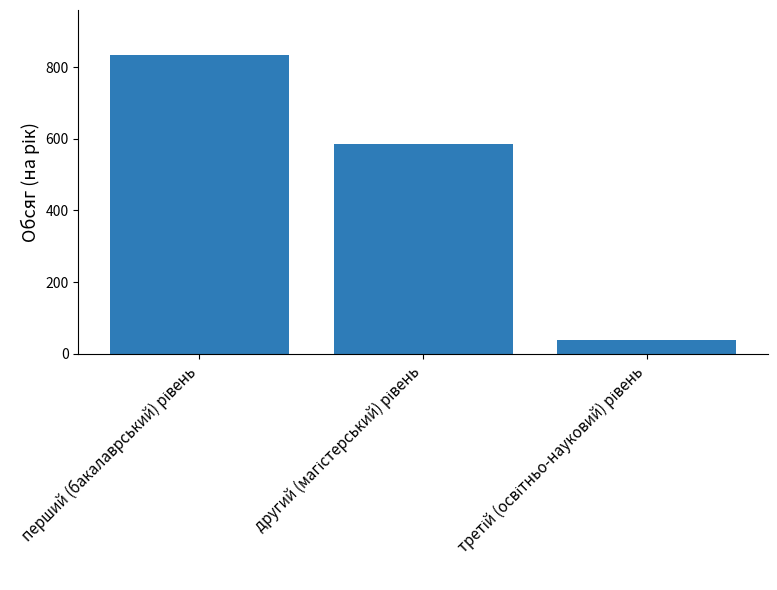

What is the greatest value displayed?

834